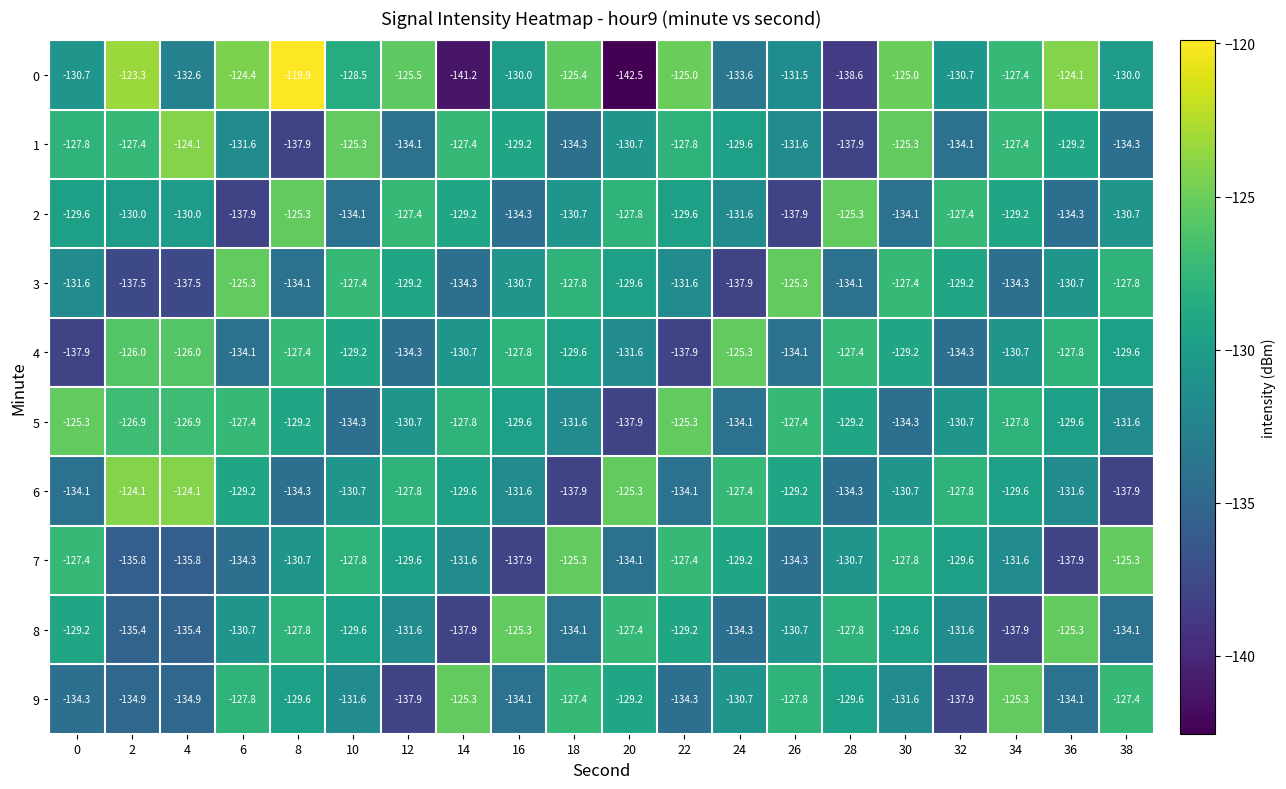

At 10, list the series in order from smallest to largest.

5, 2, 9, 6, 8, 4, 0, 7, 3, 1